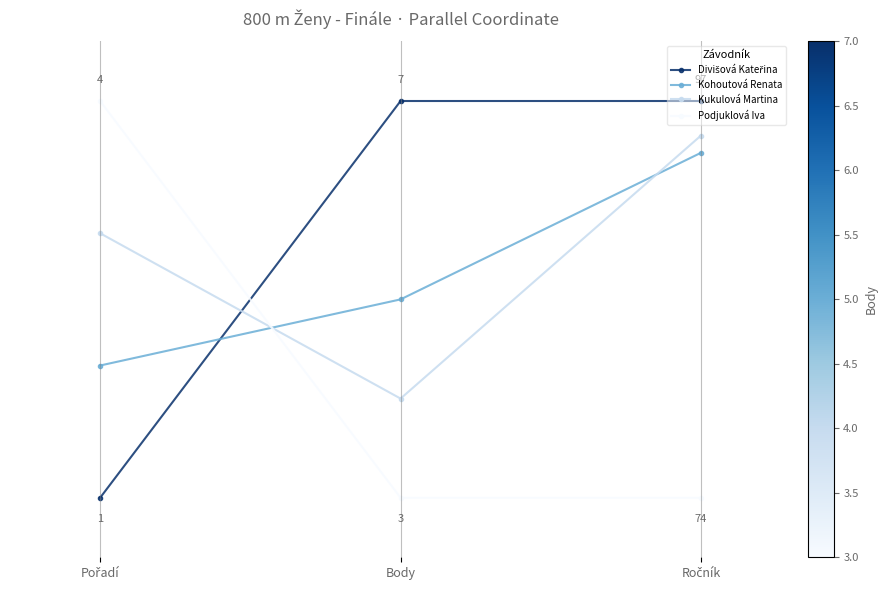

What is the label of the 2nd point from the left?

Body